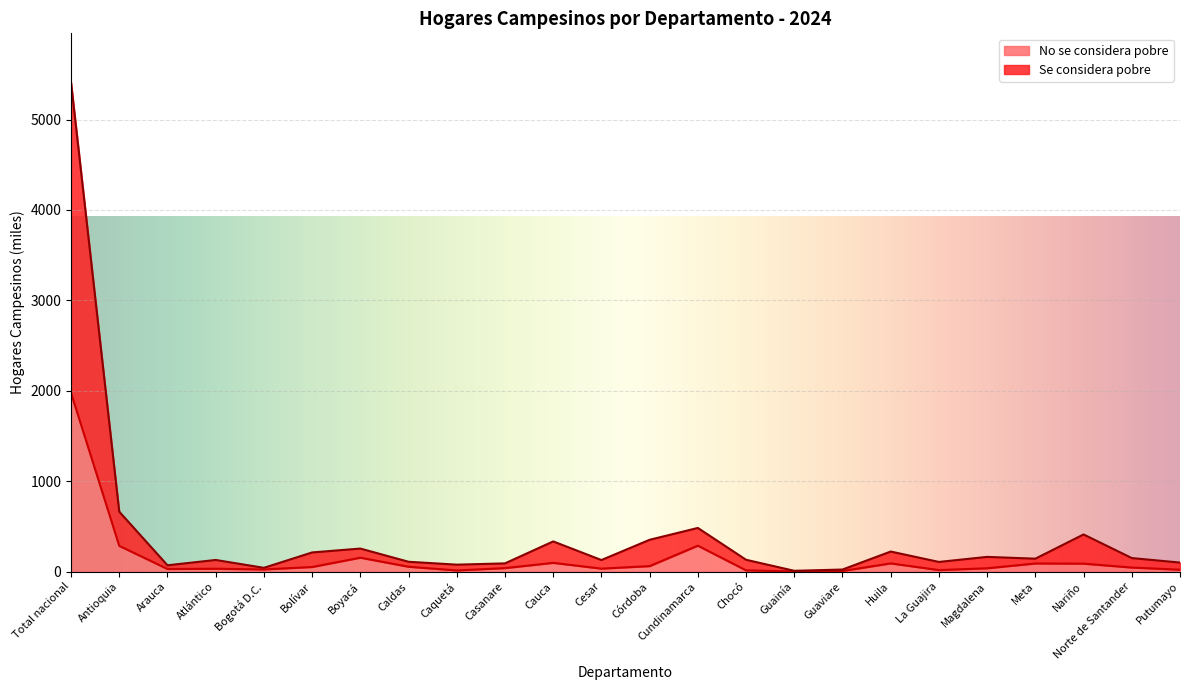

True or false: No se considera pobre and Se considera pobre cross at least once.

False